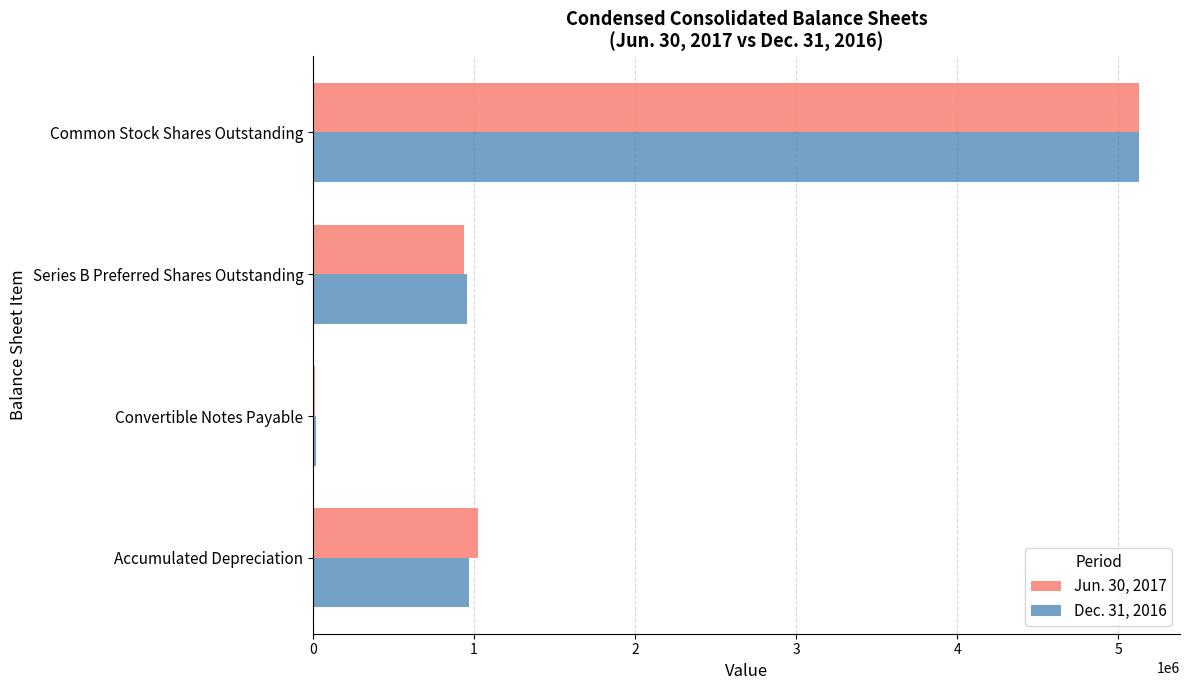

What is the maximum value for Dec. 31, 2016?

5127408